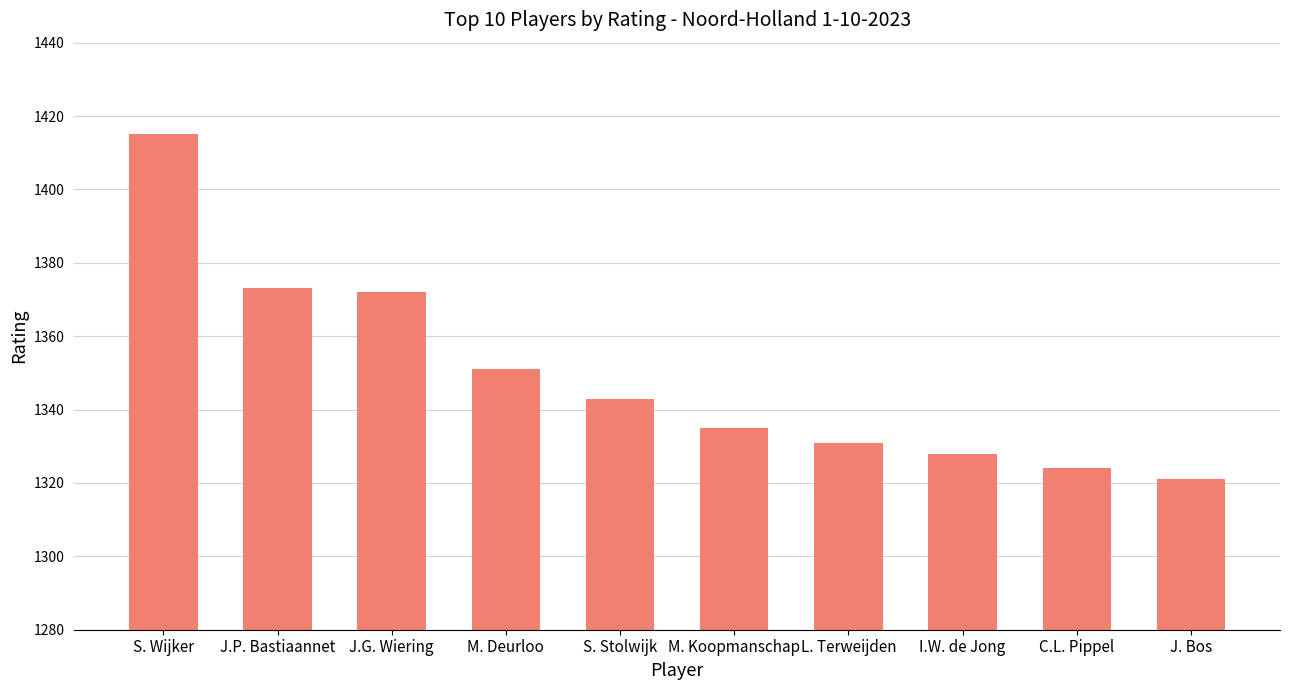

Does the chart contain any negative values?

No